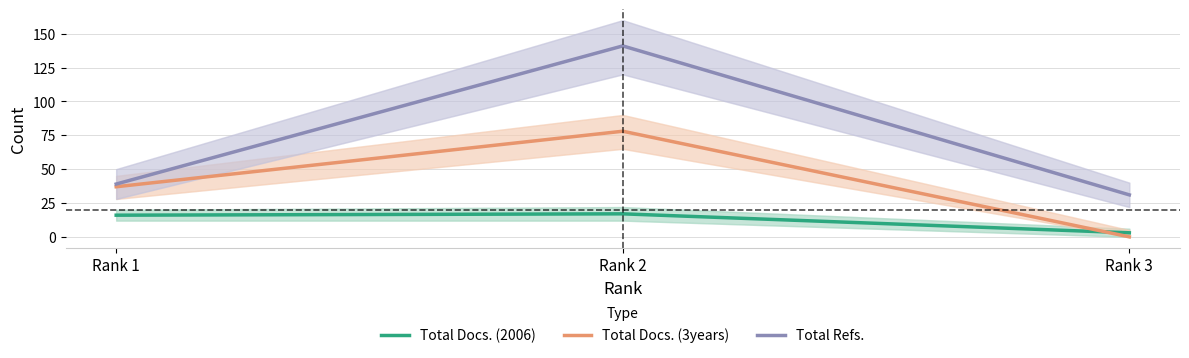

The value of Total Refs. at Rank 3 is 31. True or false?

True